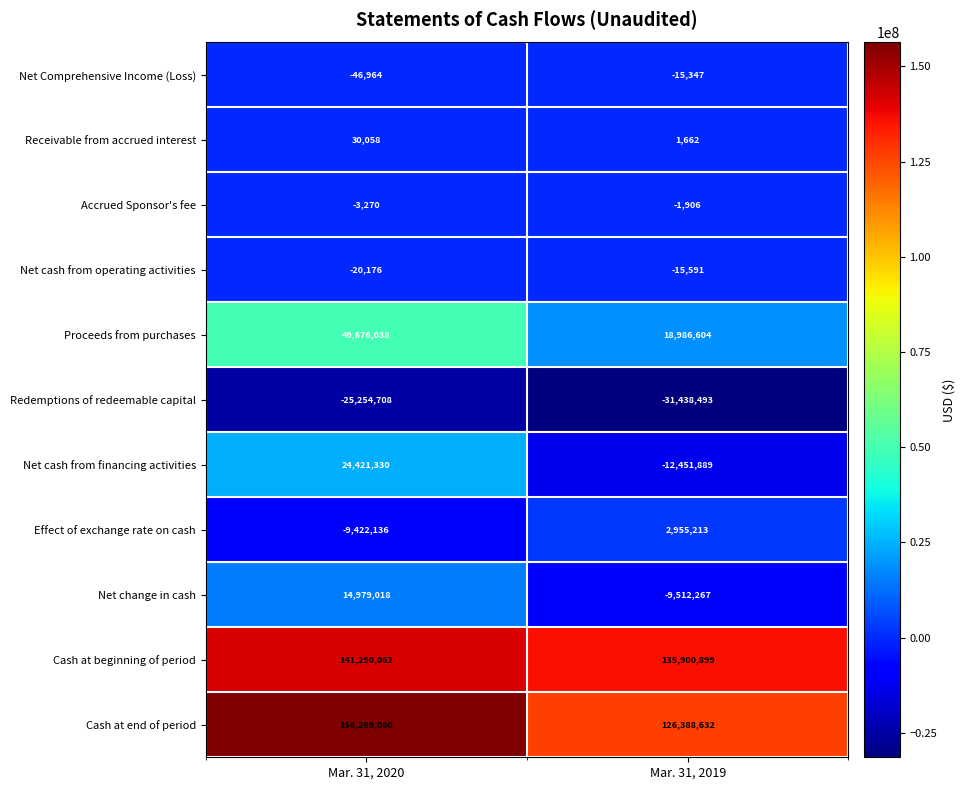

What is the lowest value of the Net Comprehensive Income (Loss) series?

-46964